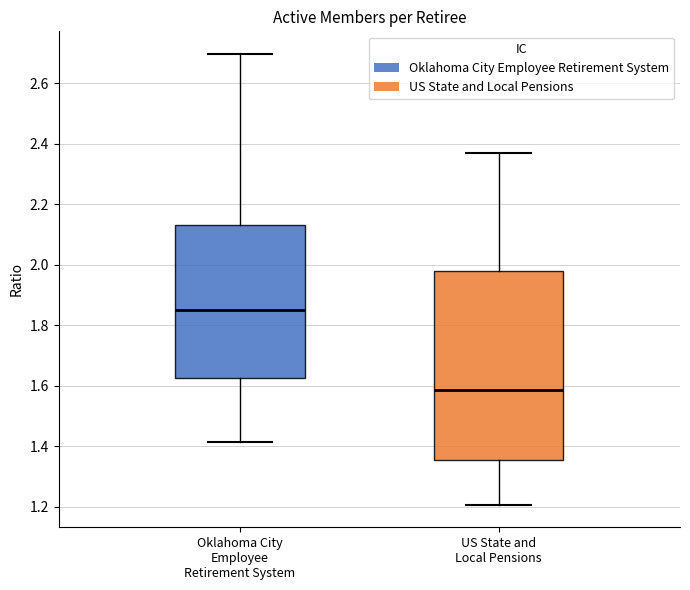

Comparing the boxes themselves (not the whiskers), which one is the tallest?

US State and Local Pensions